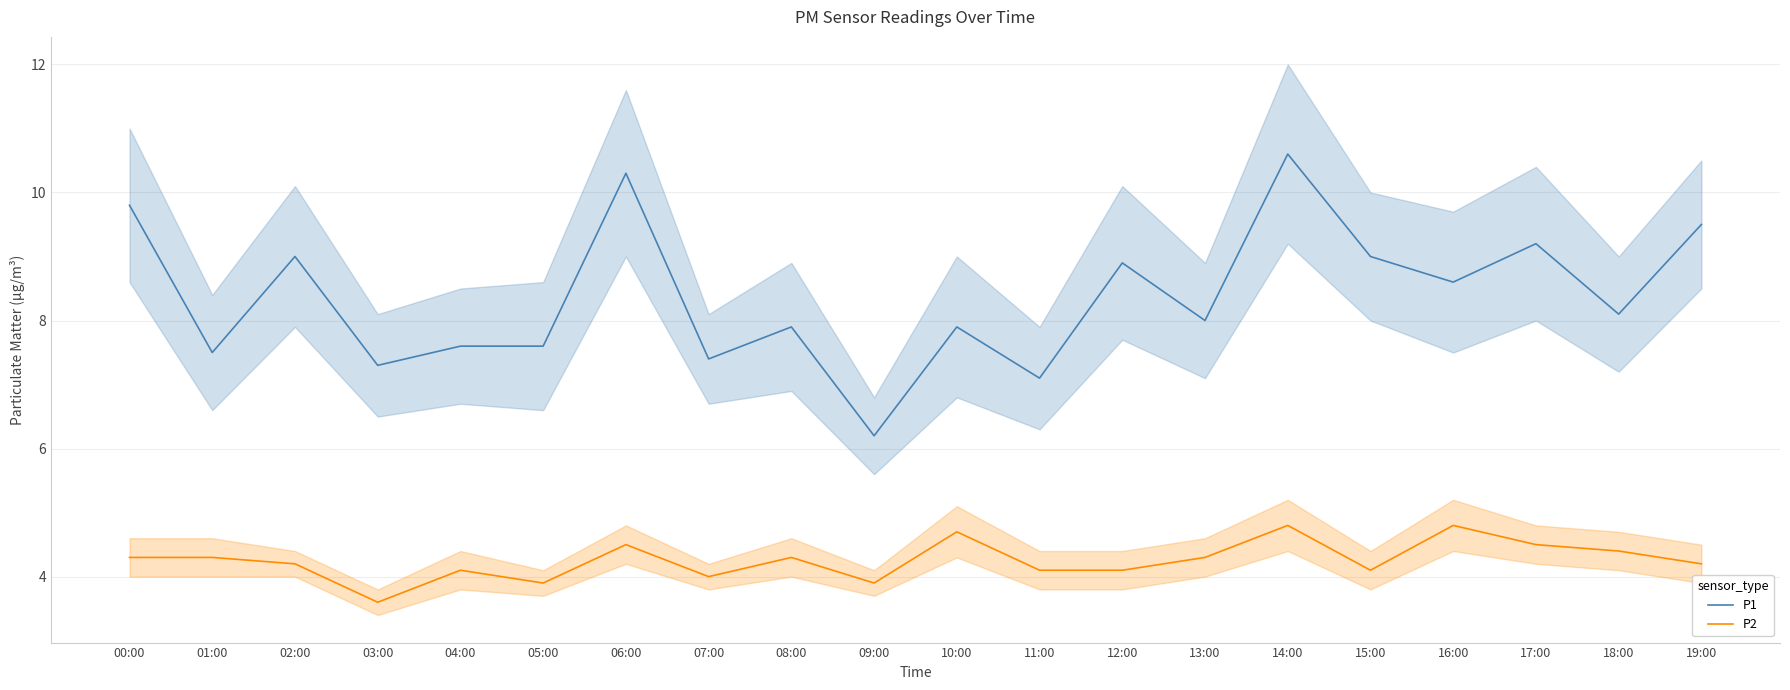

What are all the series names shown in the legend?

P1, P2